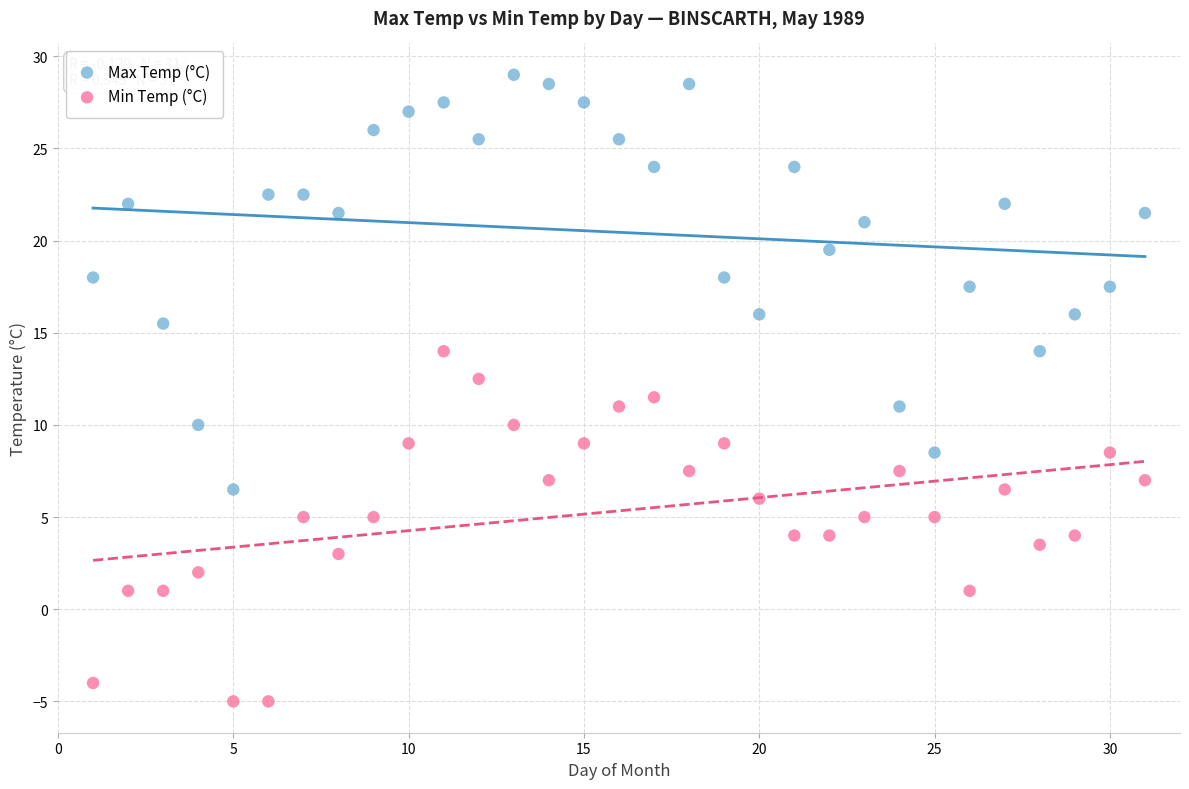

Across all data points, what is the range of X values (max minus min)?

30.0